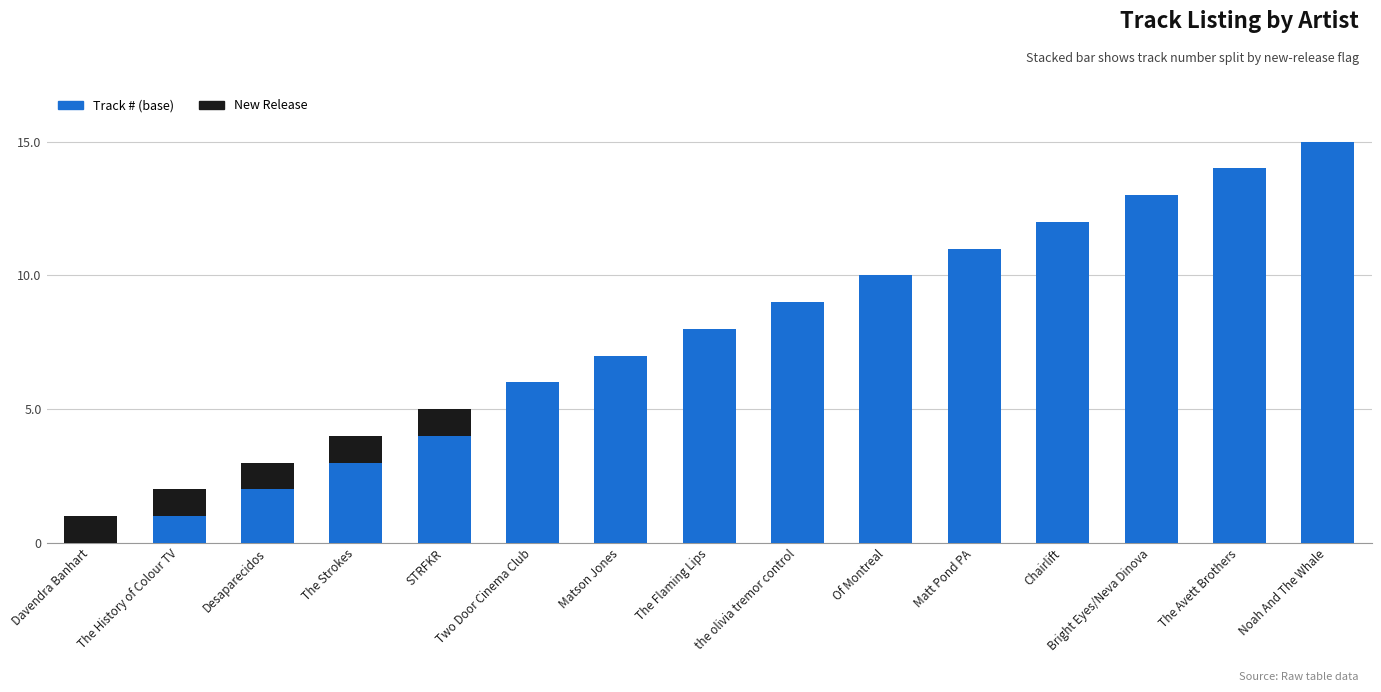

True or false: Track # (base) has a value of 3 at Matson Jones.

False